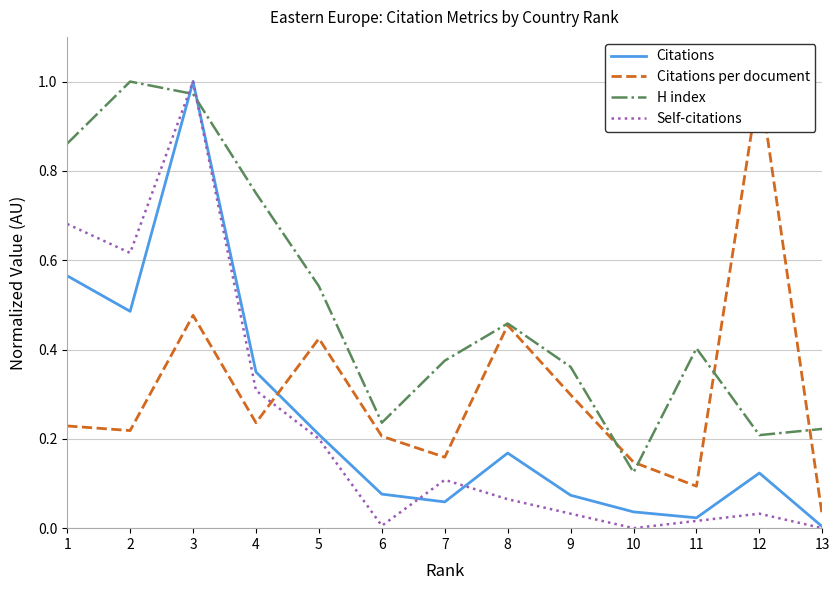

True or false: Citations has more than 2 interior local peaks.

True